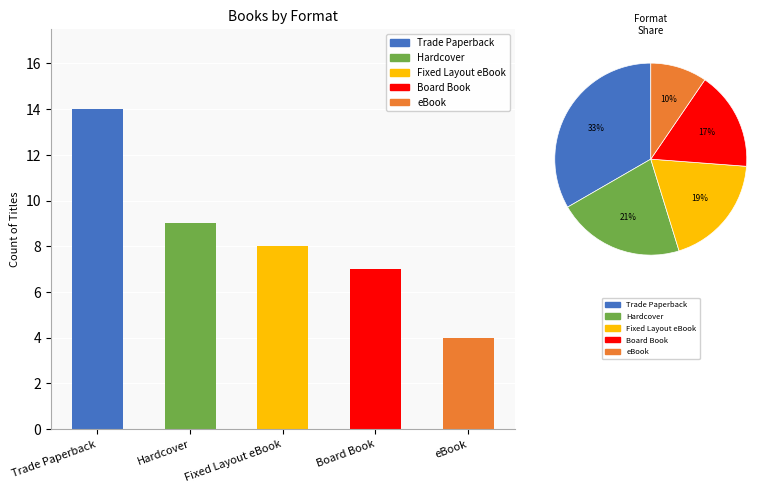

What is the value of the 5th bar from the left?

4